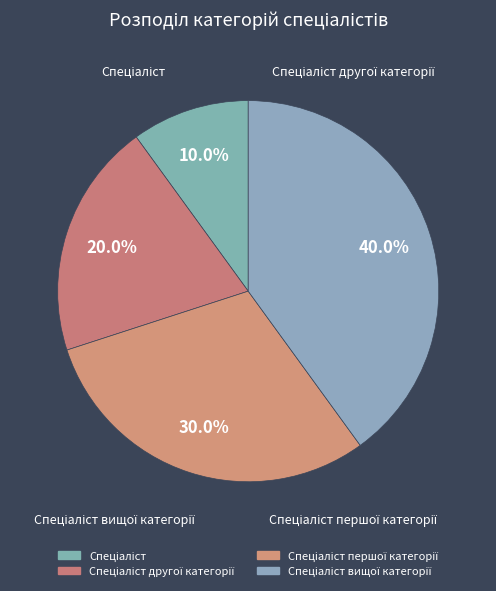

Combined, do Спеціаліст першої категорії and Спеціаліст другої категорії account for over 50%?

No